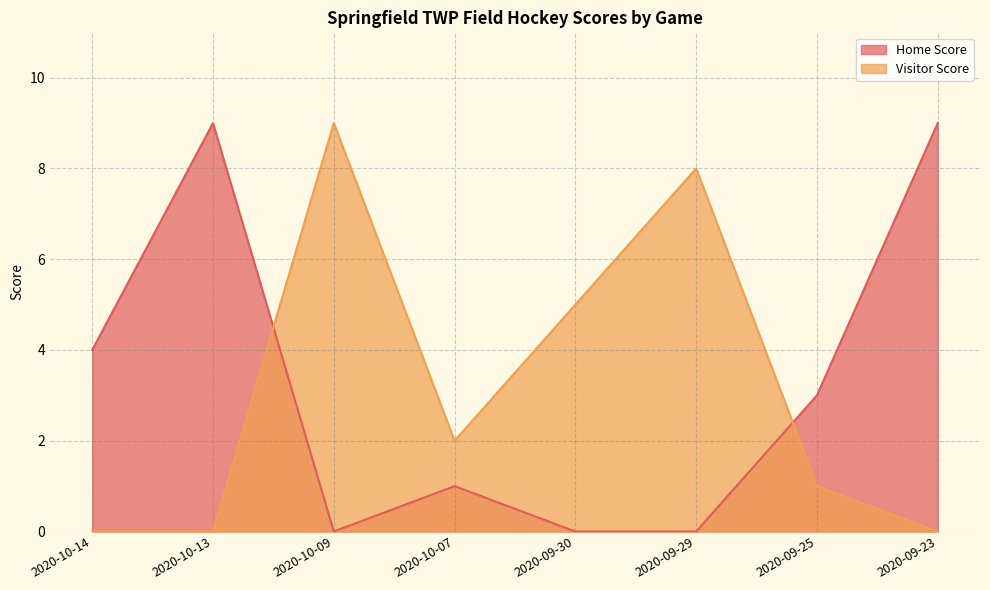

Which series ends up on top after the final intersection of Home Score and Visitor Score?

Home Score